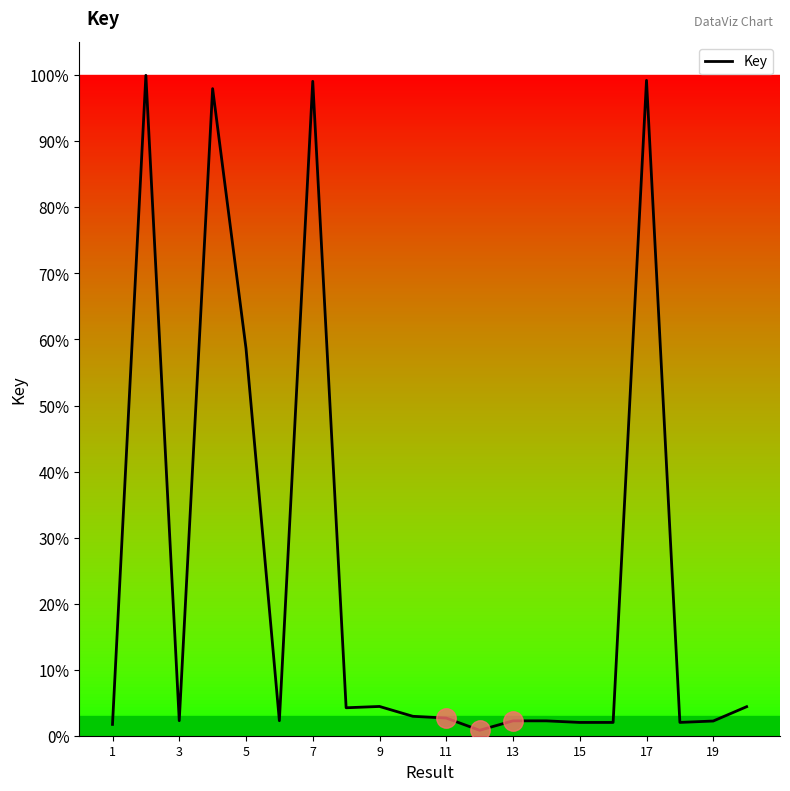

Reading right to left, what are all the values shown in this chart?

0.0	0.0	0.0	1.0	0.0	0.0	0.0	0.0	0.0	0.0	0.0	0.0	0.0	1.0	0.0	0.6	1.0	0.0	1.0	0.0